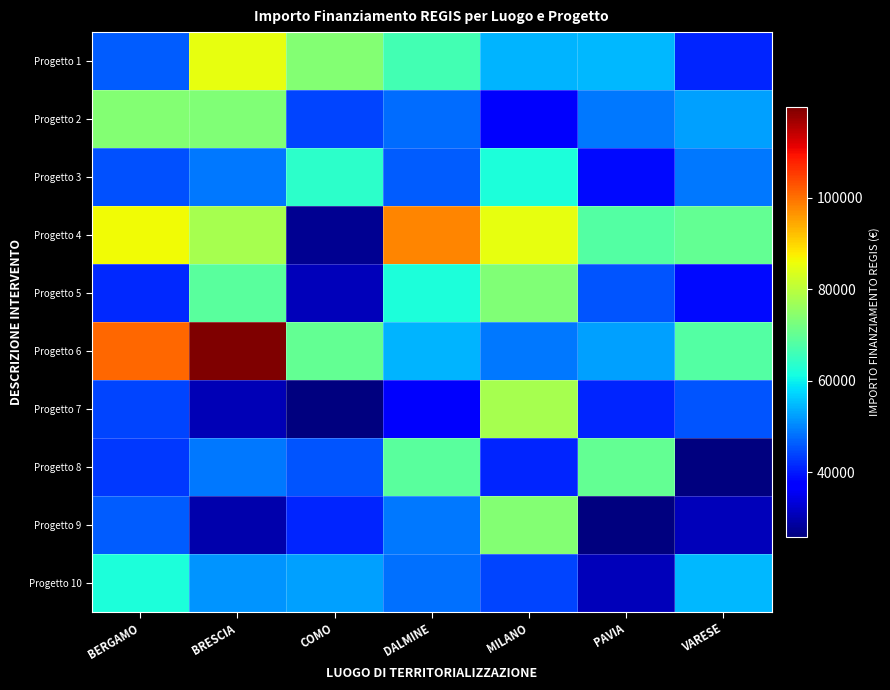

Which series has the widest spread of values?

Progetto 6